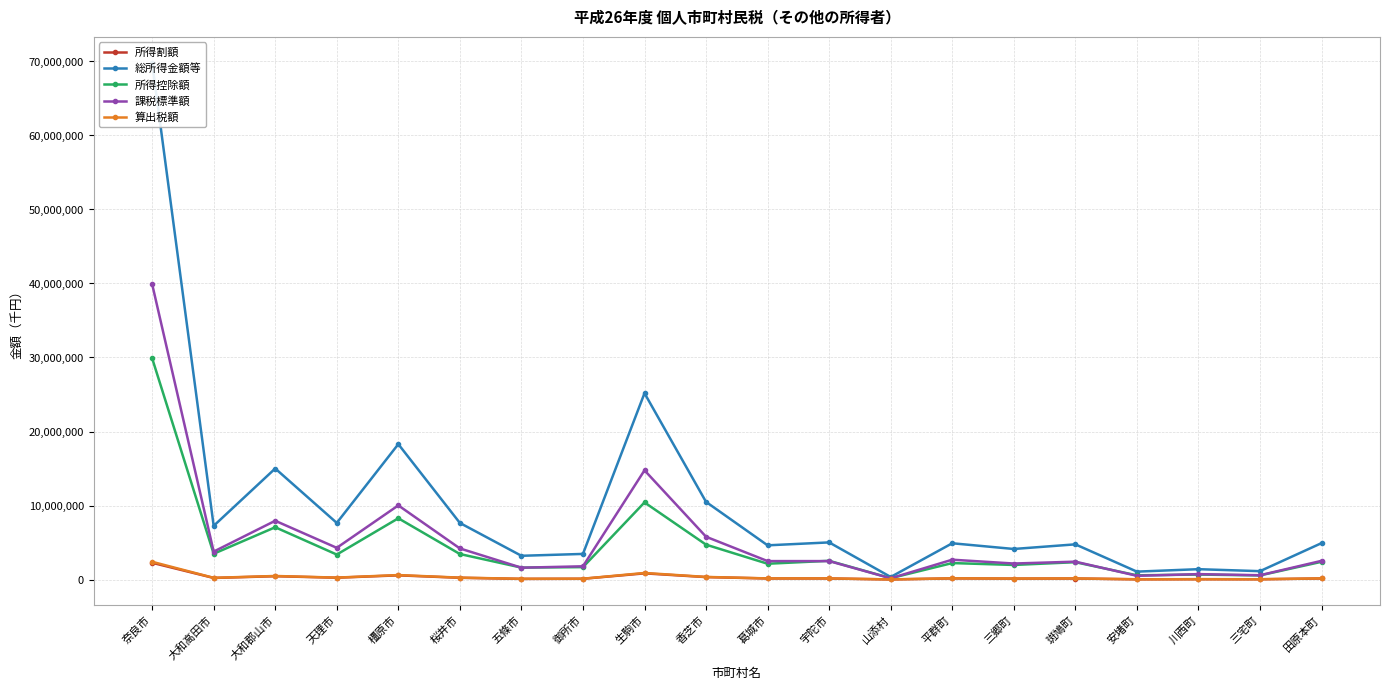

What is the maximum value shown in the chart?

69832802